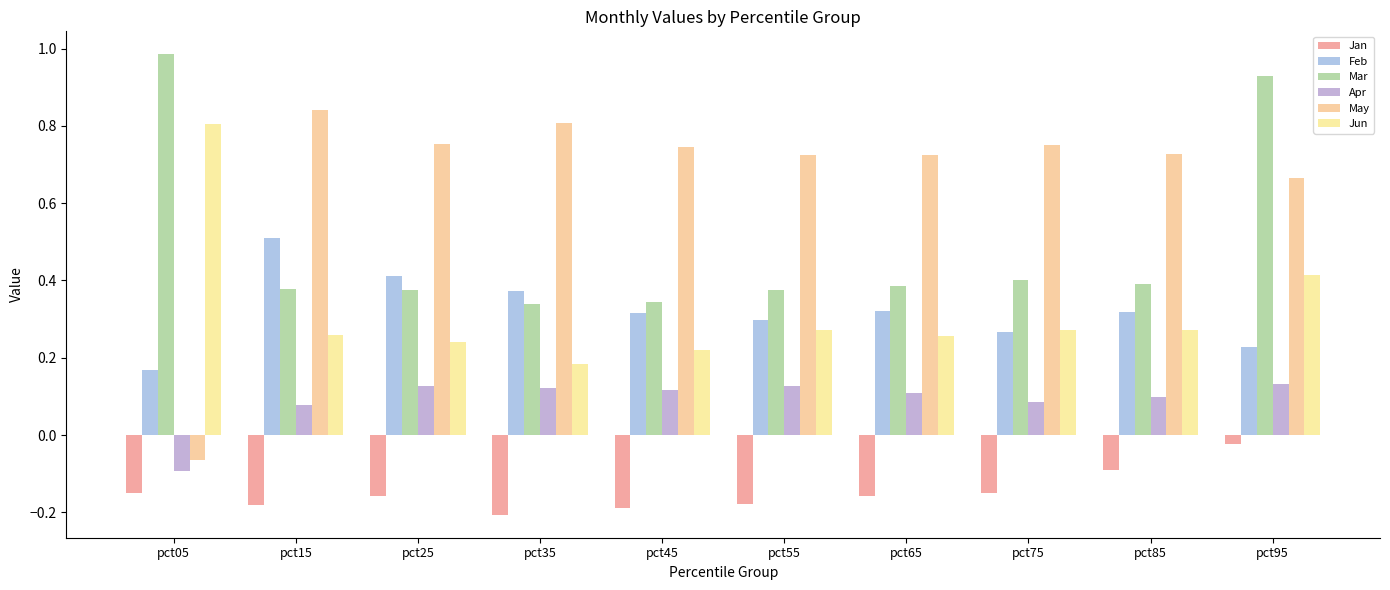

How many bars are there in each group?

6